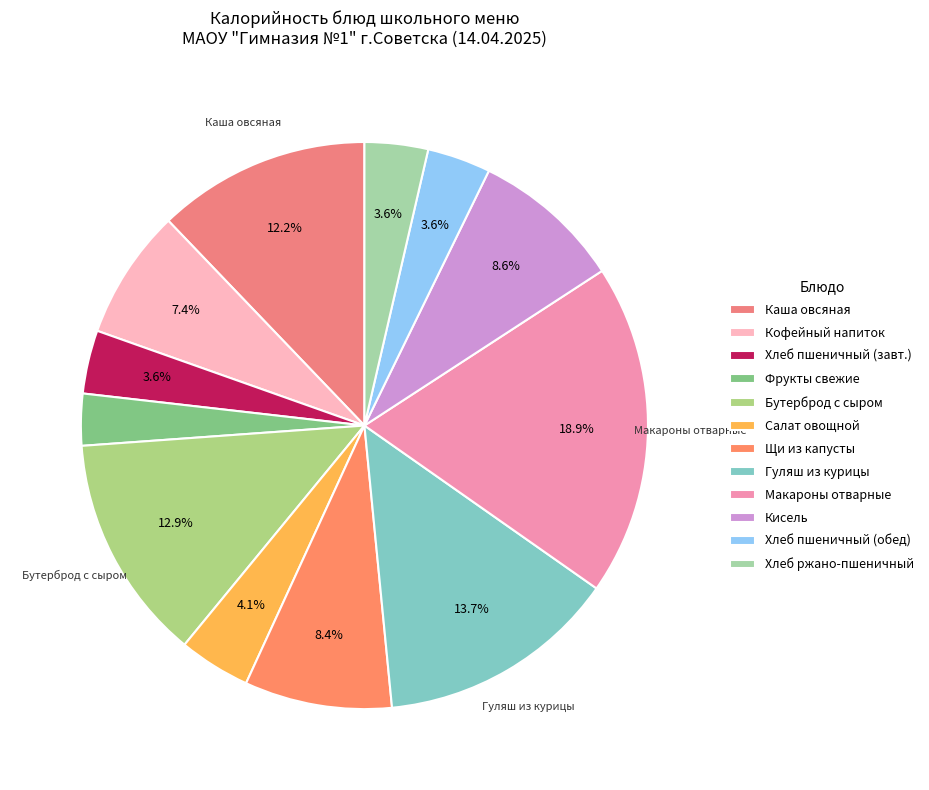

What is the smallest slice in the pie chart?

Фрукты свежие